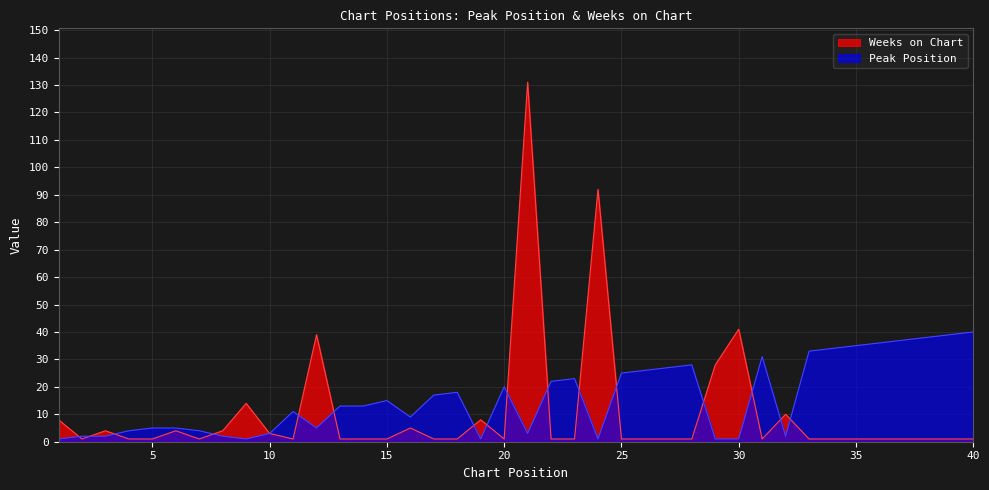

Reading right to left, extract all data points from this chart.

Peak Position: 40=40	39=39	38=38	37=37	36=36	35=35	34=34	33=33	32=2	31=31	30=1	29=1	28=28	27=27	26=26	25=25	24=1	23=23	22=22	21=3	20=20	19=1	18=18	17=17	16=9	15=15	14=13	13=13	12=5	11=11	10=3	9=1	8=2	7=4	6=5	5=5	4=4	3=2	2=2	1=1
Weeks on Chart: 40=1	39=1	38=1	37=1	36=1	35=1	34=1	33=1	32=10	31=1	30=41	29=28	28=1	27=1	26=1	25=1	24=92	23=1	22=1	21=131	20=1	19=8	18=1	17=1	16=5	15=1	14=1	13=1	12=39	11=1	10=3	9=14	8=4	7=1	6=4	5=1	4=1	3=4	2=1	1=8